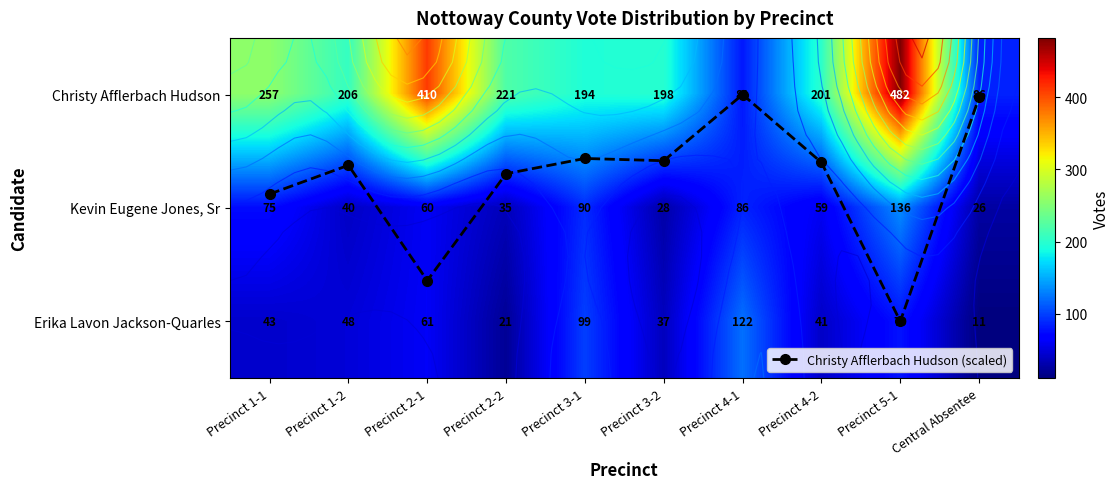

What is the highest value of the Christy Afflerbach Hudson series?

482.0